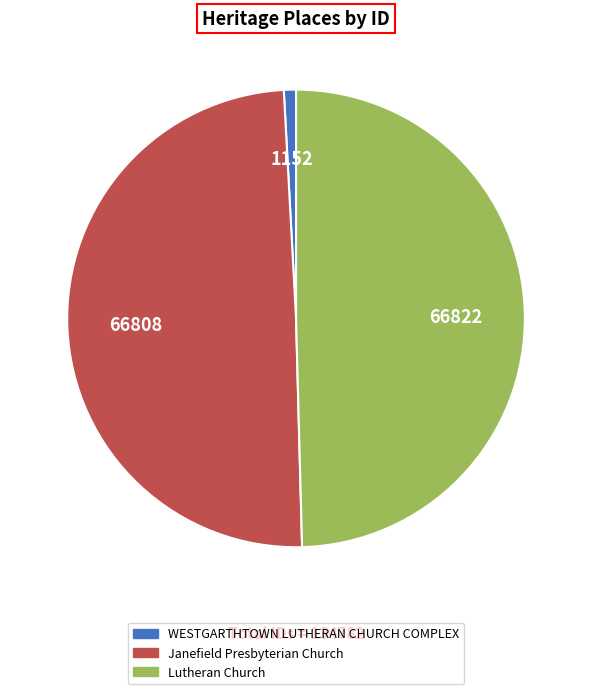

The WESTGARTHTOWN LUTHERAN CHURCH COMPLEX slice represents 1% of the pie. True or false?

True